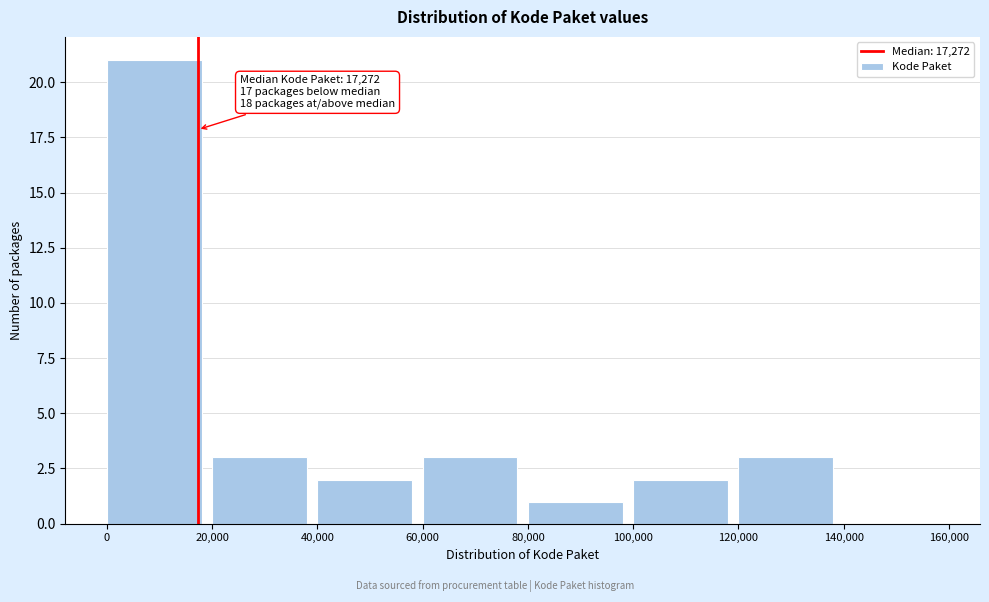

Over which range of the x-axis is the bar tallest?

0 to 20,000